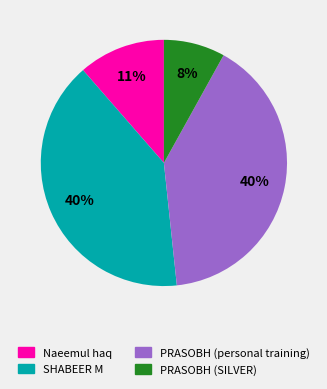

To the nearest percent, what is the difference between the largest and smallest slice percentages?

32%